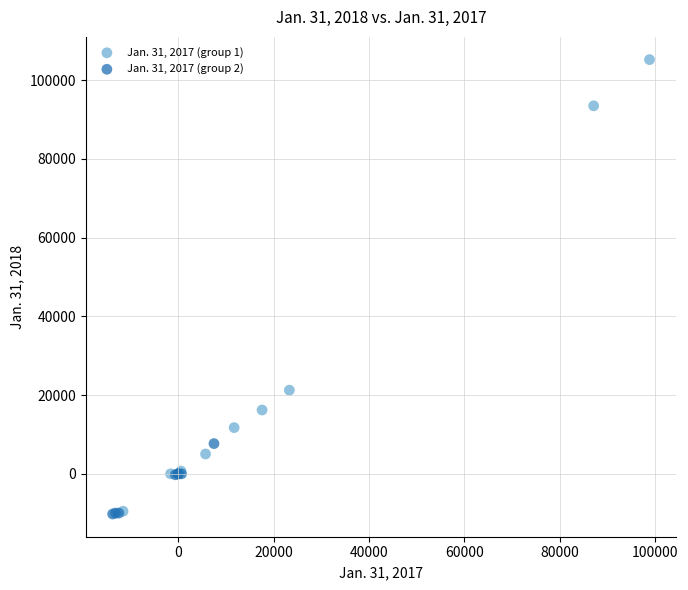

Which series has the largest Y range (max minus min)?

Jan. 31, 2017 (group 1)